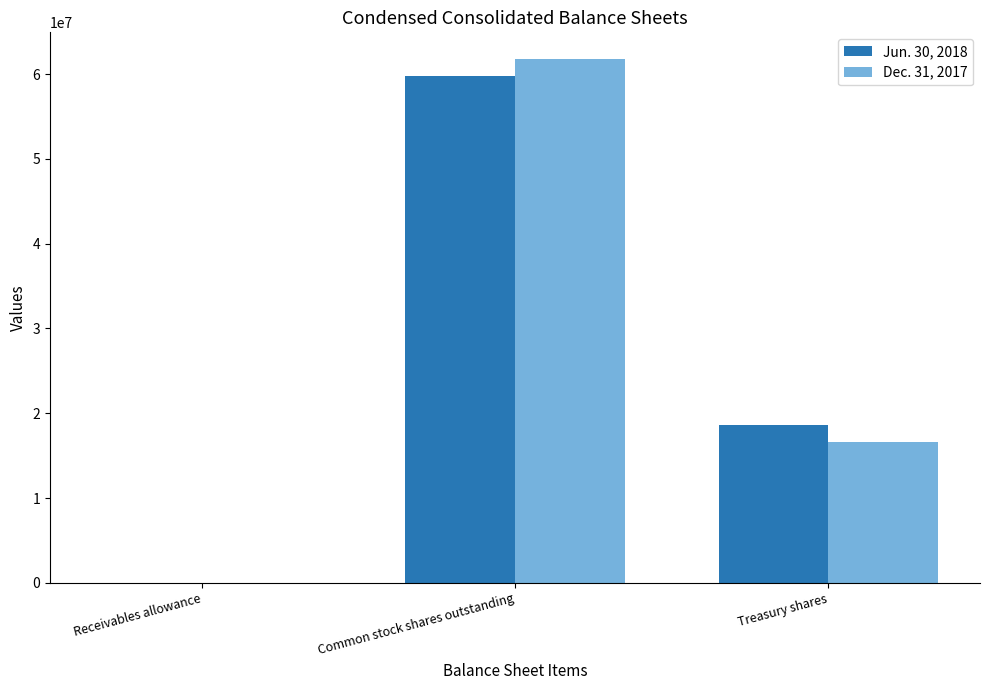

Is the value of Jun. 30, 2018 at Treasury shares greater than the value of Dec. 31, 2017 at Common stock shares outstanding?

No